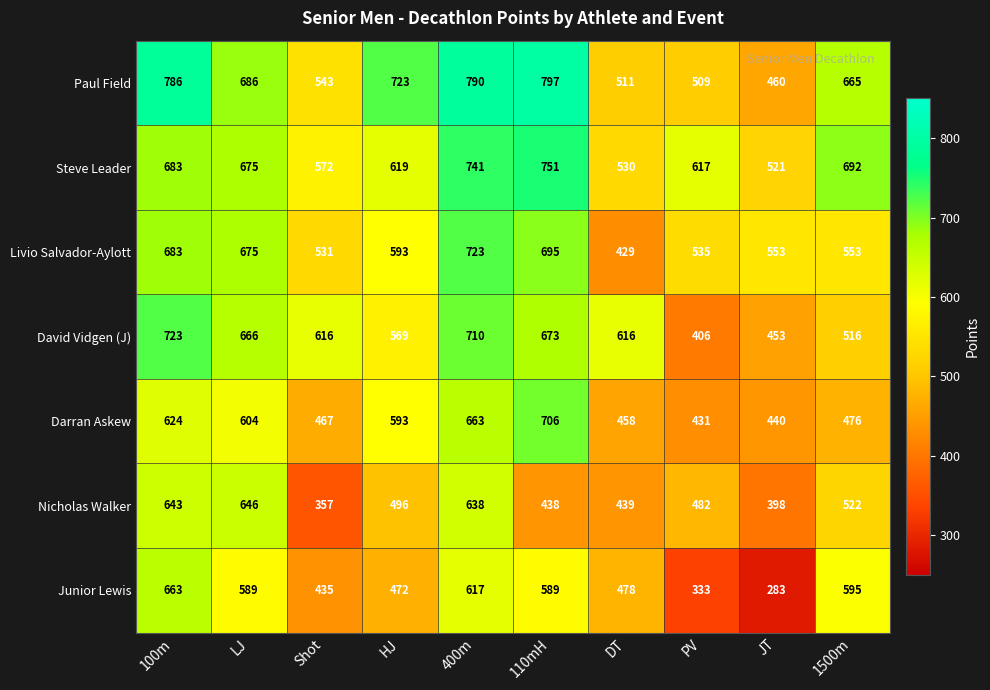

What is the difference between the highest and lowest values at 400m?

173